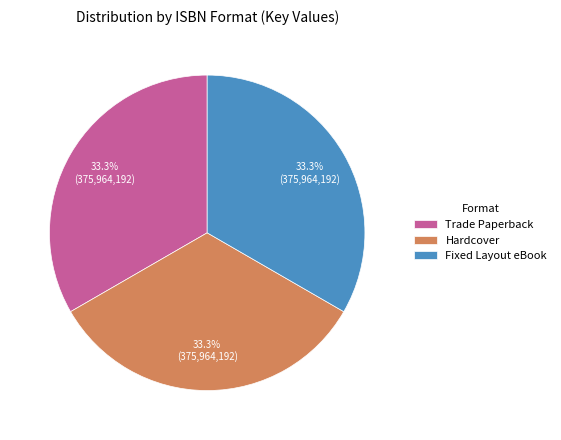

How many slices are in this pie chart?

3